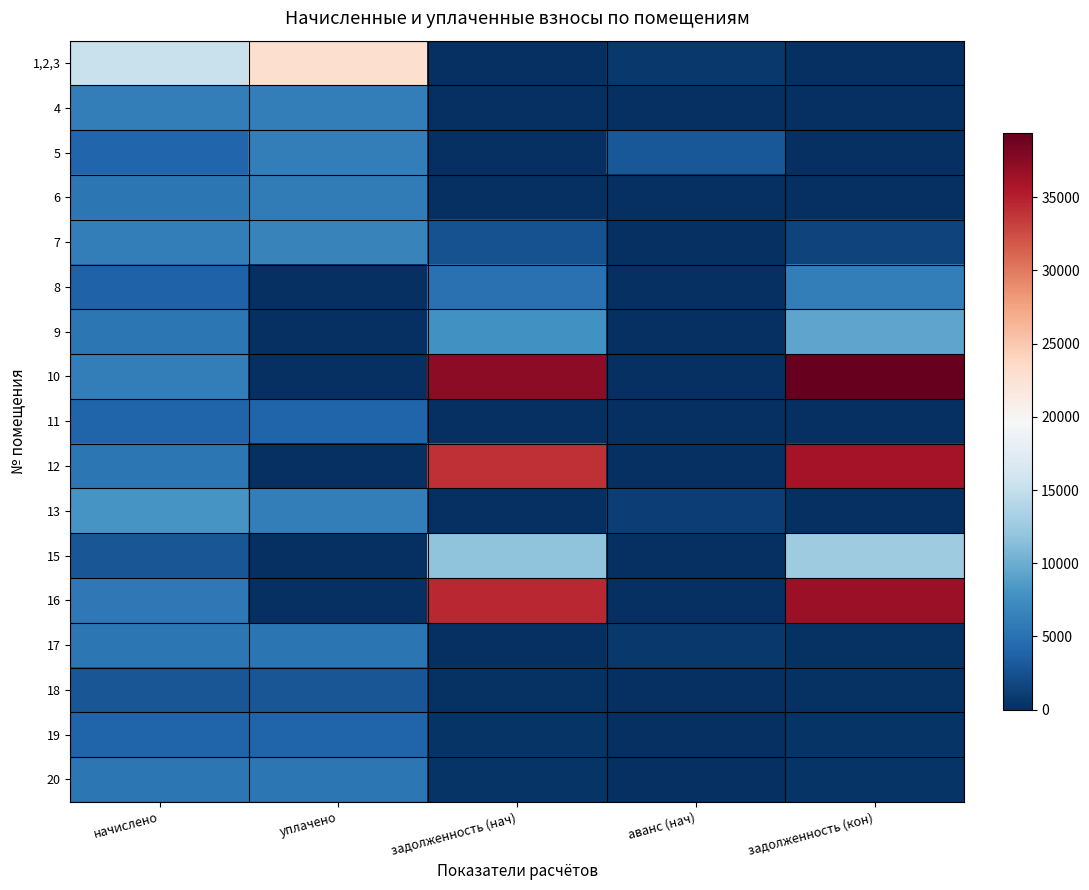

Reading right to left, what are all the values shown in this chart?

1,2,3: задолженность (кон)=0.0	аванс (нач)=670.8	задолженность (нач)=0.0	уплачено=23081.2	начислено=15387.8
4: задолженность (кон)=0.0	аванс (нач)=0.2	задолженность (нач)=0.0	уплачено=6016.4	начислено=6016.2
5: задолженность (кон)=0.0	аванс (нач)=3022.1	задолженность (нач)=0.0	уплачено=6044.2	начислено=4029.5
6: задолженность (кон)=0.1	аванс (нач)=0.0	задолженность (нач)=0.0	уплачено=5855.6	начислено=5426.5
7: задолженность (кон)=1532.8	аванс (нач)=0.0	задолженность (нач)=2479.4	уплачено=6550.0	начислено=6142.6
8: задолженность (кон)=6047.6	аванс (нач)=0.0	задолженность (нач)=4998.2	уплачено=0.0	начислено=3832.9
9: задолженность (кон)=9245.3	аванс (нач)=0.0	задолженность (нач)=7721.6	уплачено=0.0	начислено=5531.8
10: задолженность (кон)=39397.7	аванс (нач)=0.0	задолженность (нач)=37281.3	уплачено=0.0	начислено=6058.3
11: задолженность (кон)=0.1	аванс (нач)=0.1	задолженность (нач)=0.0	уплачено=3888.4	начислено=3889.1
12: задолженность (кон)=36019.5	аванс (нач)=0.0	задолженность (нач)=34084.6	уплачено=0.0	начислено=5538.8
13: задолженность (кон)=0.0	аванс (нач)=1155.3	задолженность (нач)=0.0	уплачено=6096.7	начислено=8129.2
15: задолженность (кон)=12711.1	аванс (нач)=0.0	задолженность (нач)=11799.7	уплачено=0.0	начислено=2850.1
16: задолженность (кон)=36521.3	аванс (нач)=0.0	задолженность (нач)=34559.4	уплачено=0.0	начислено=5616.0
17: задолженность (кон)=236.2	аванс (нач)=688.7	задолженность (нач)=0.0	уплачено=5268.6	начислено=5503.7
18: задолженность (кон)=234.6	аванс (нач)=0.0	задолженность (нач)=234.6	уплачено=2815.1	начислено=2815.1
19: задолженность (кон)=322.4	аванс (нач)=0.0	задолженность (нач)=322.4	уплачено=3868.0	начислено=3868.1
20: задолженность (кон)=458.1	аванс (нач)=0.0	задолженность (нач)=458.1	уплачено=5496.7	начислено=5496.7